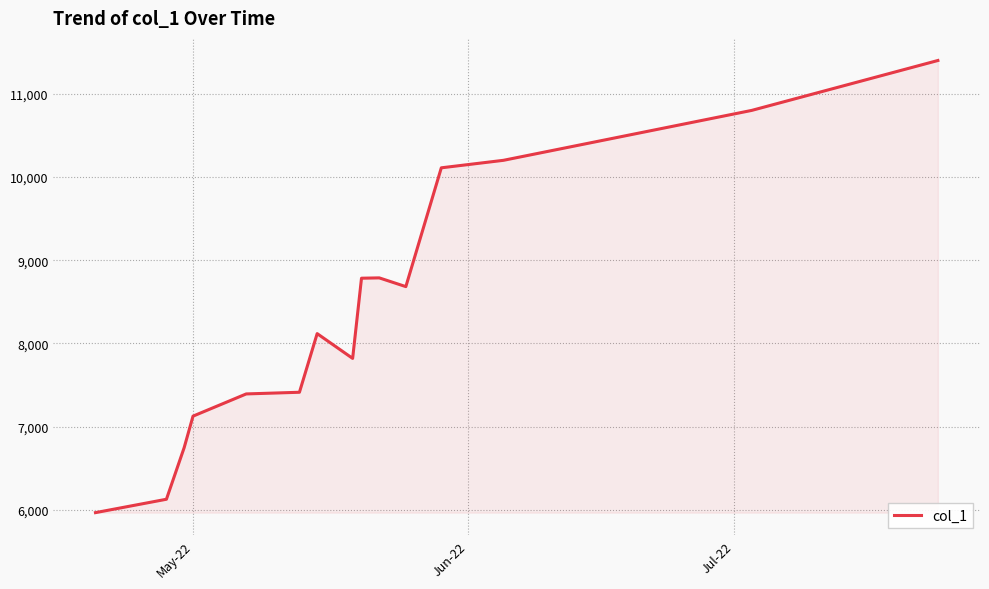

Does the chart have visible grid lines?

Yes